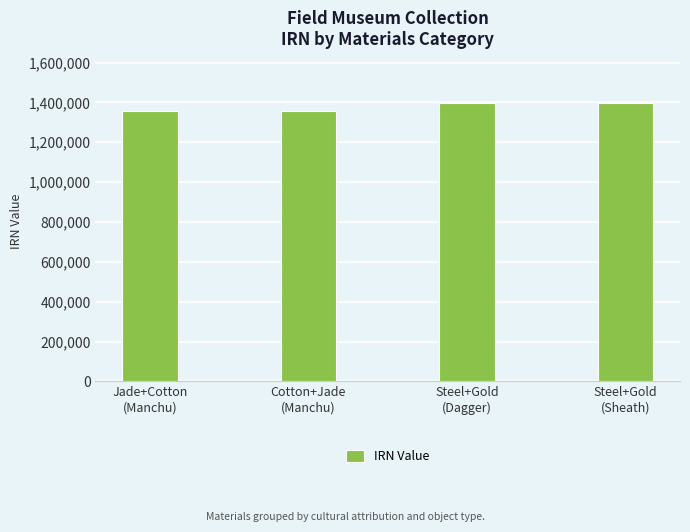

What is the average value?

1375433